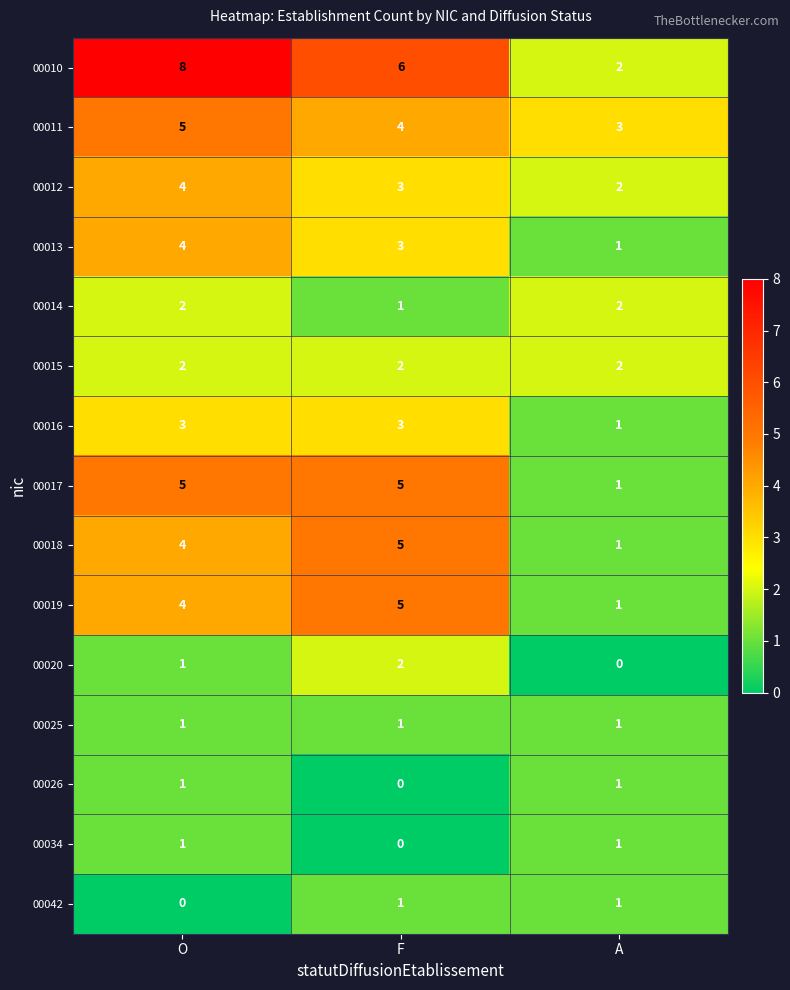

Which series changed the most between O and A?

00010